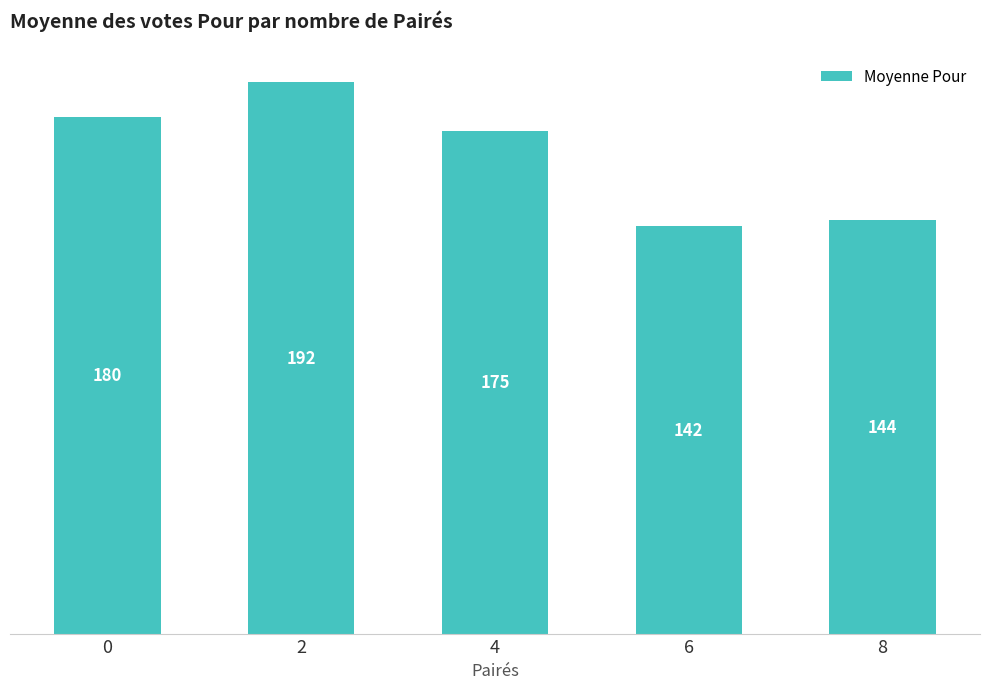

What is the change in value from 2 to 4?

-17